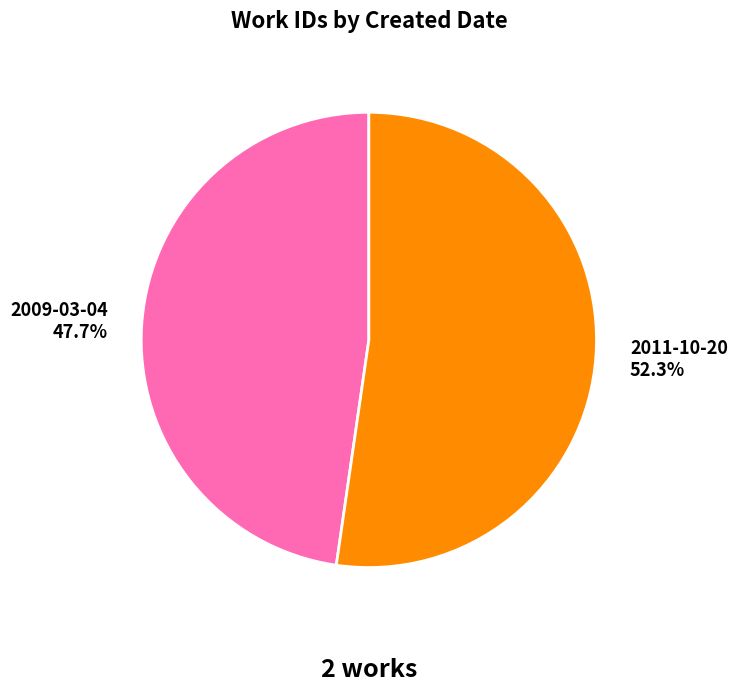

What percentage do 2009-03-04 and 2011-10-20 together represent?

100.0%